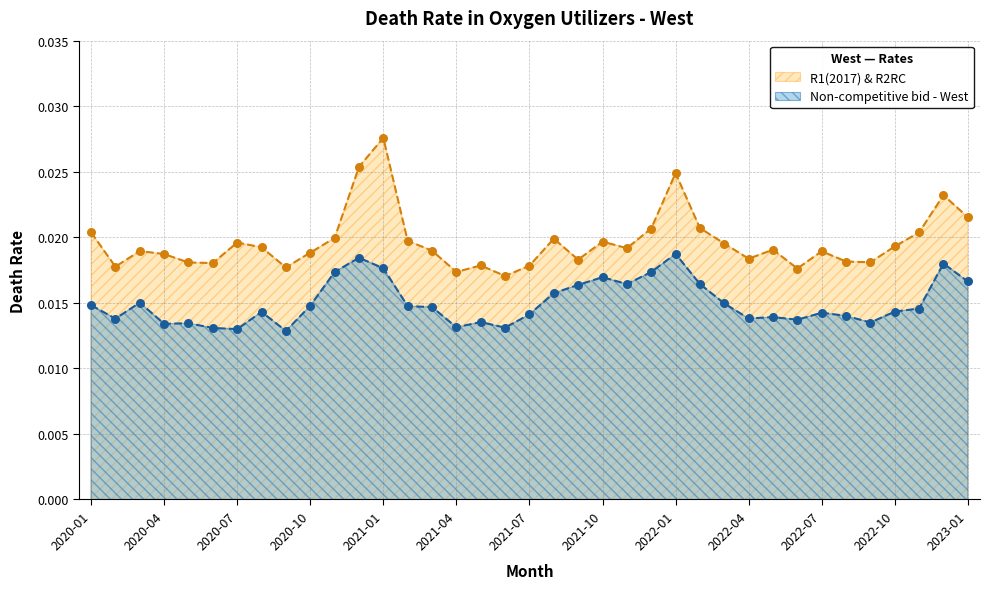

Which series contains the highest Y value?

R1(2017) & R2RC